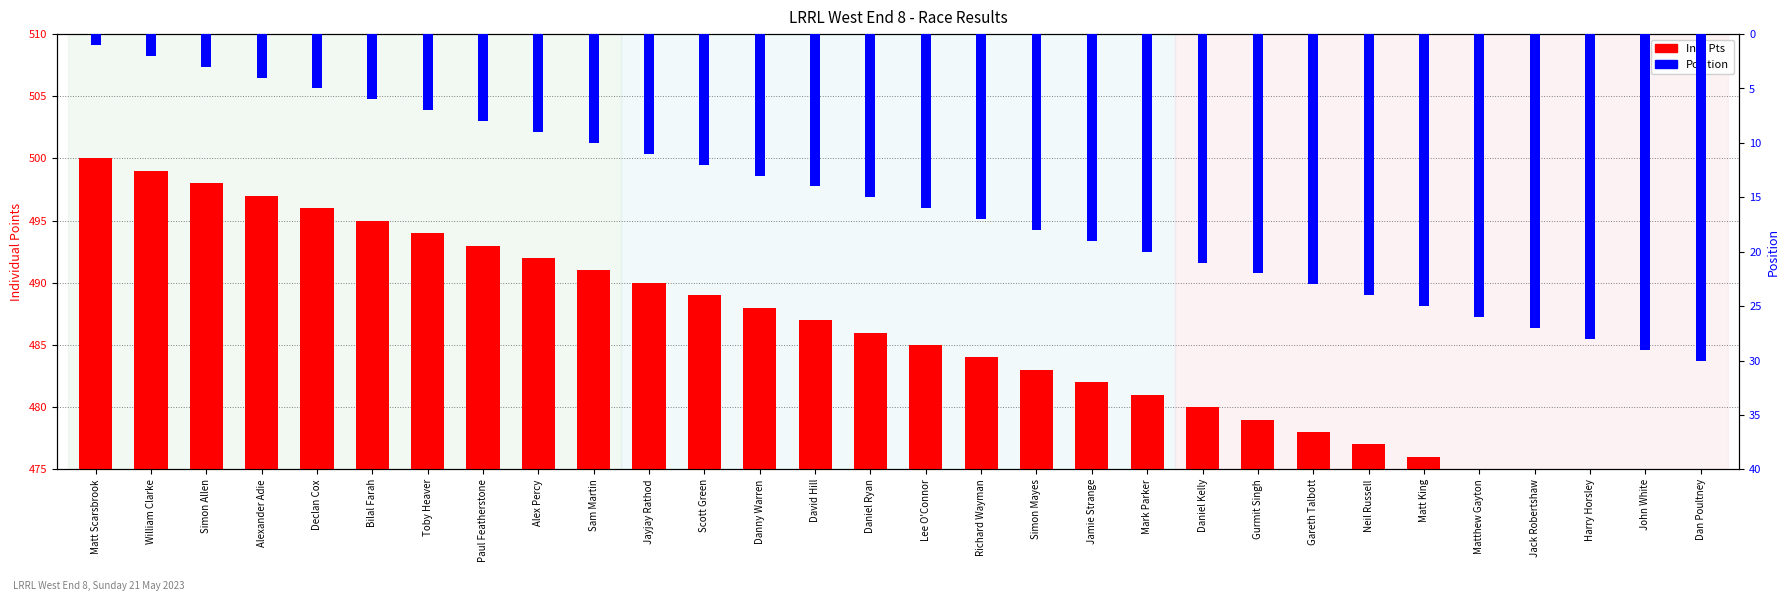

Which has a higher value, Jayjay Rathod or Scott Green?

Jayjay Rathod